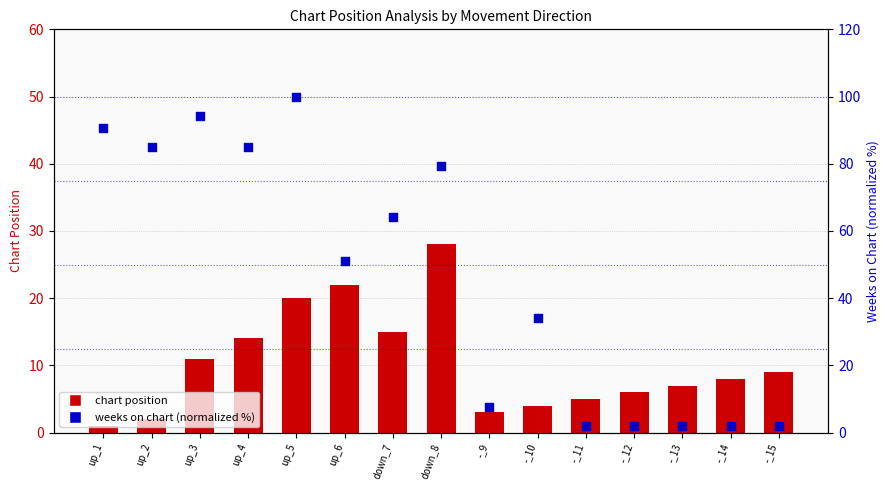

Which series reaches the minimum Y coordinate?

chart position